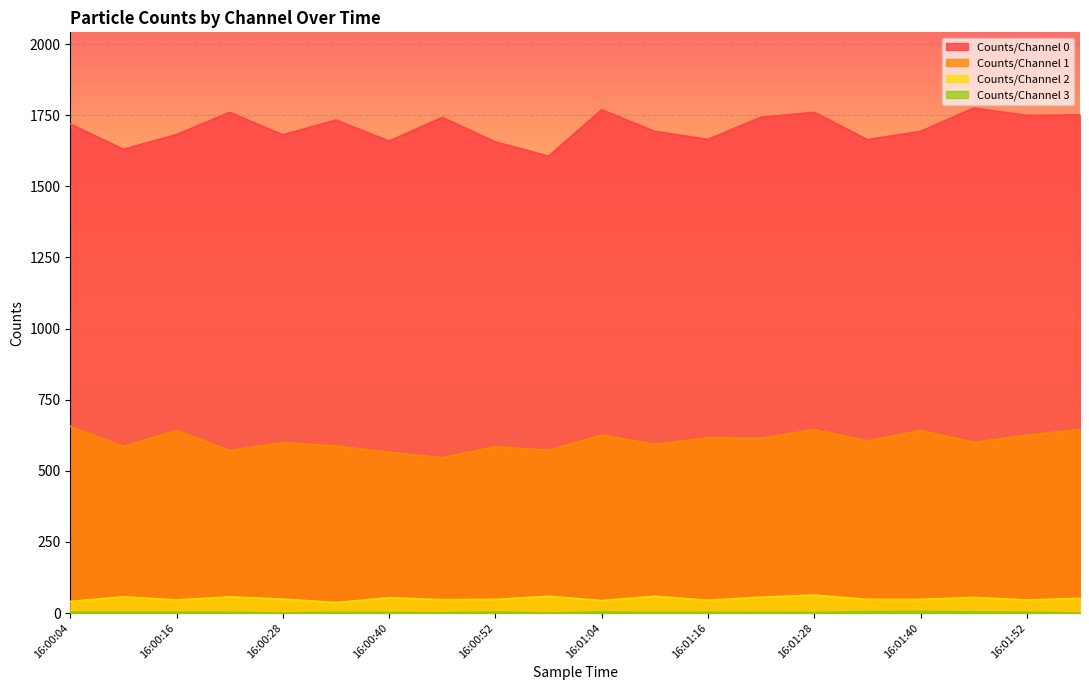

What is the total value across all series at 16:01:52?

2423